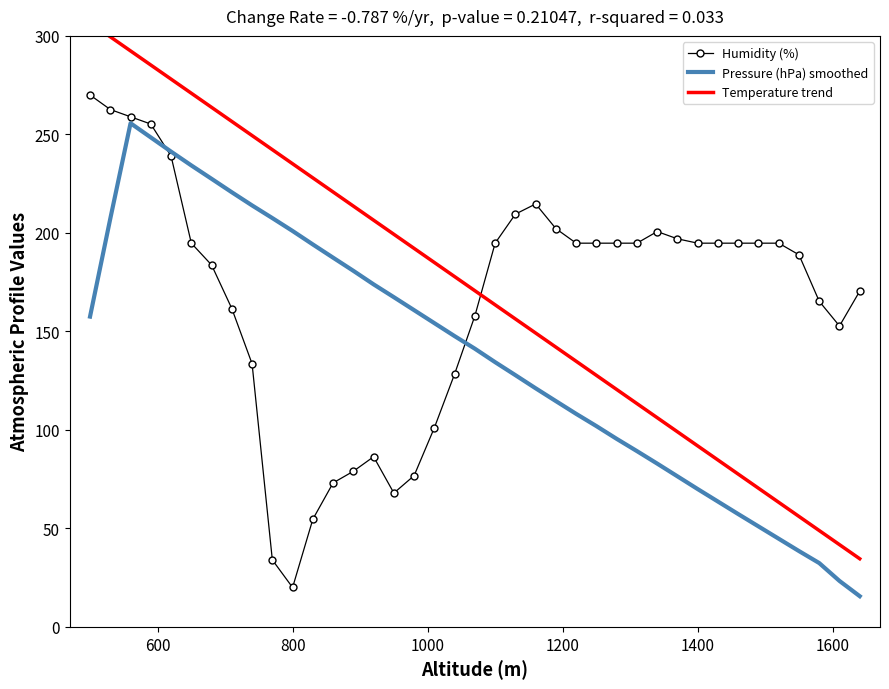

How many series are shown in this chart?

3